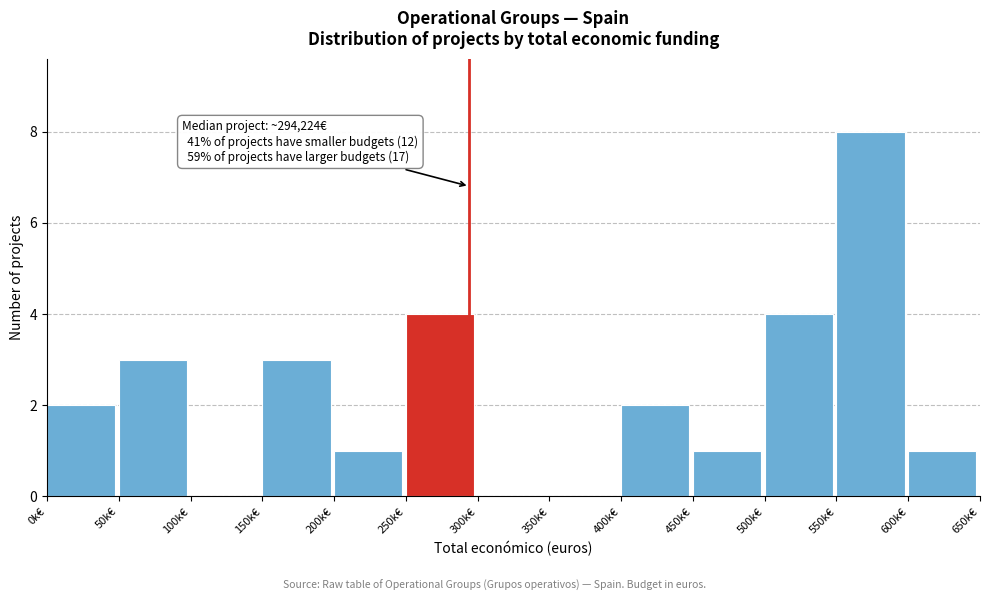

Reading left to right, extract all data points from this chart.

0k€=2	50k€=3	100k€=0	150k€=3	200k€=1	250k€=4	300k€=0	350k€=0	400k€=2	450k€=1	500k€=4	550k€=8	600k€=1